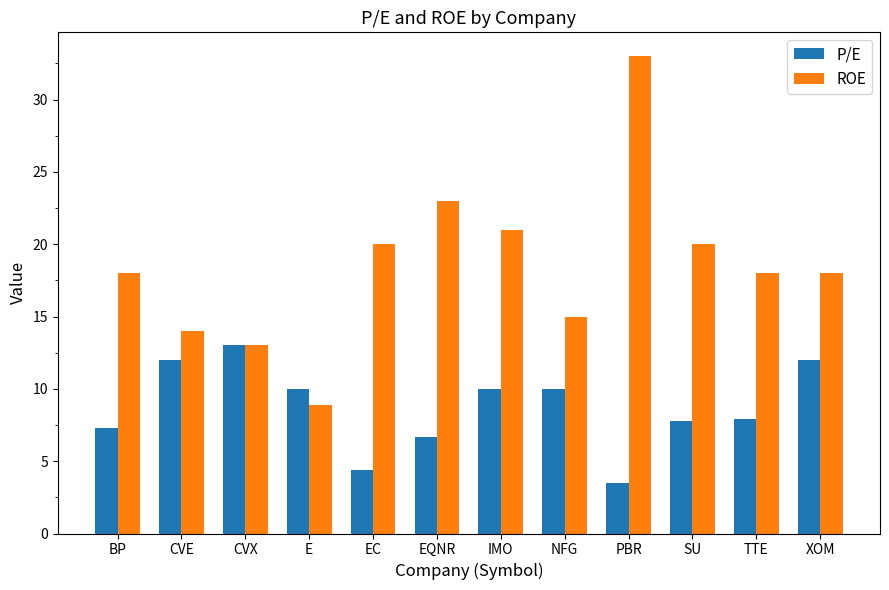

At which label does ROE reach its peak?

PBR